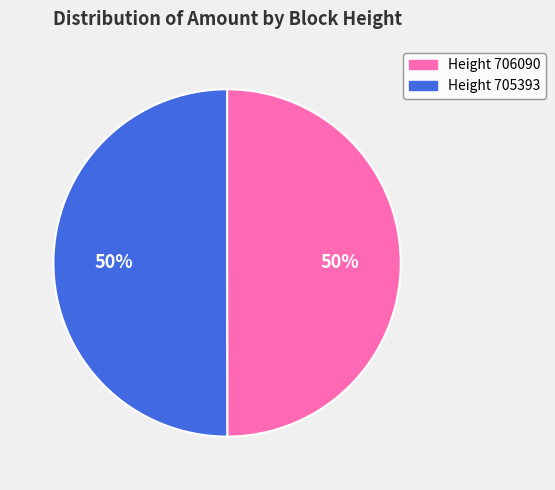

To the nearest percent, what is the average slice percentage?

50%